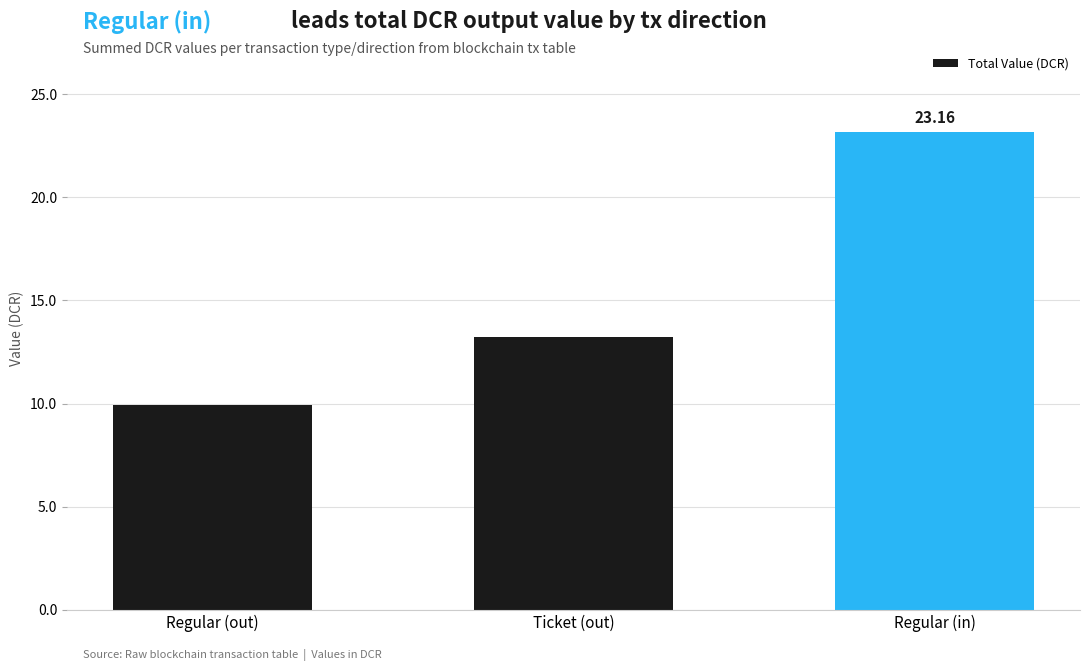

True or false: the data shows 9.9 at Regular (out).

True